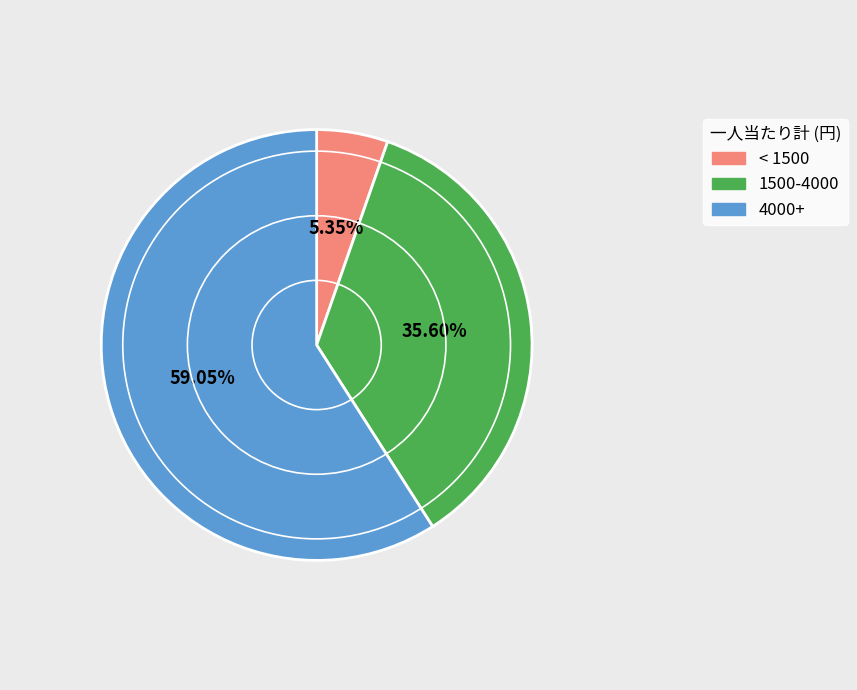

Is there any slice that represents more than half of the pie?

Yes